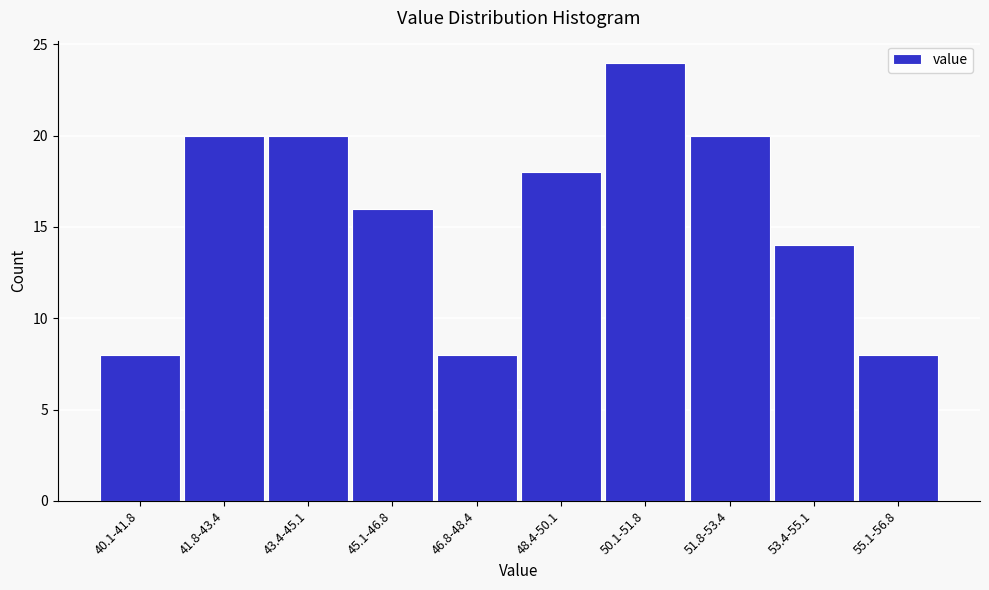

Reading left to right, extract all data points from this chart.

40.1-41.8=8	41.8-43.4=20	43.4-45.1=20	45.1-46.8=16	46.8-48.4=8	48.4-50.1=18	50.1-51.8=24	51.8-53.4=20	53.4-55.1=14	55.1-56.8=8